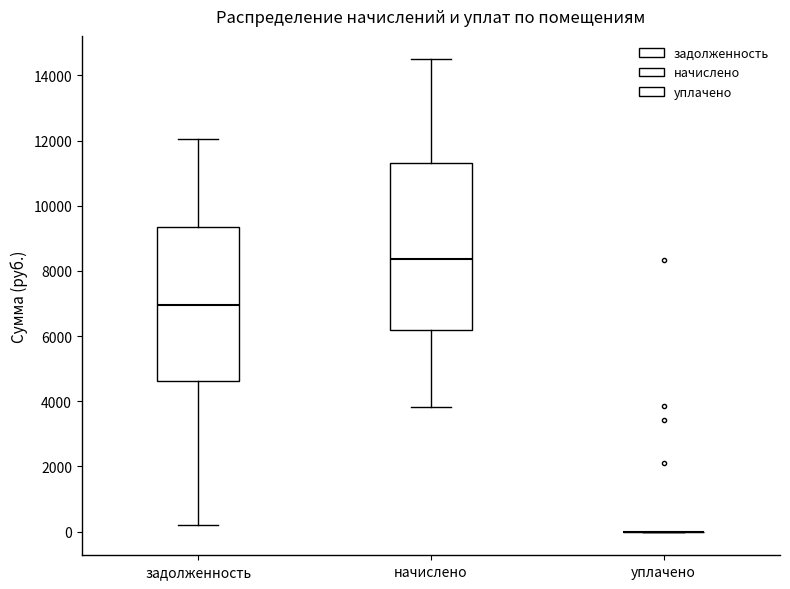

Reading left to right, transcribe this box plot: for each box, give where its median line is, the range the box spans, and where its two whiskers end, as read against the y-axis. The values are not printed on the chart, so give them approximately, as read against the axis.

задолженность: median 7000, box 4600 to 9400, whiskers 200 to 12000
начислено: median 8400, box 6200 to 11400, whiskers 3800 to 14400
уплачено: box collapsed to a line at 0, whiskers 0 to 0